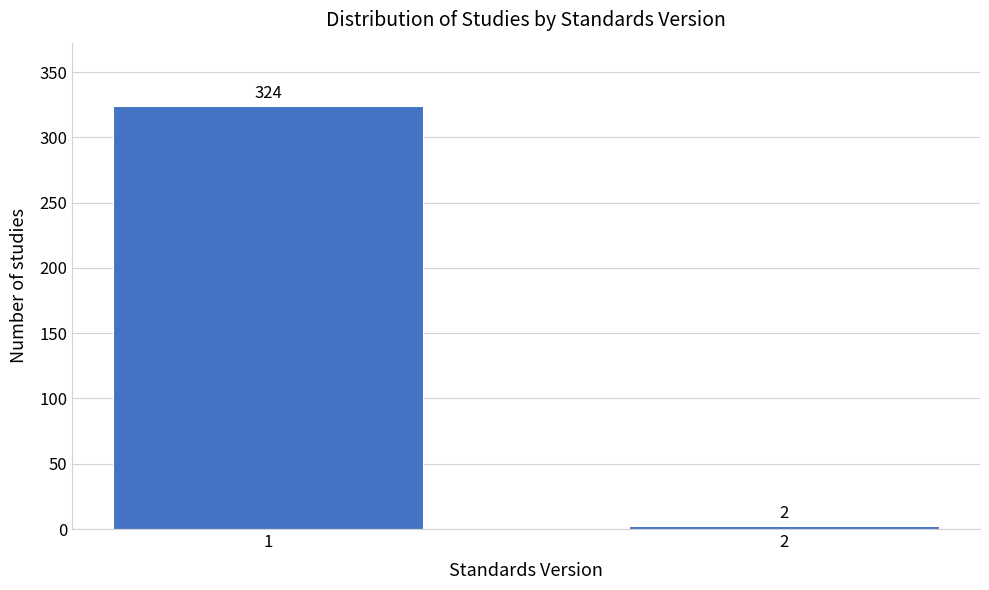

Reading left to right, what are all the values shown in this chart?

1=324	2=2